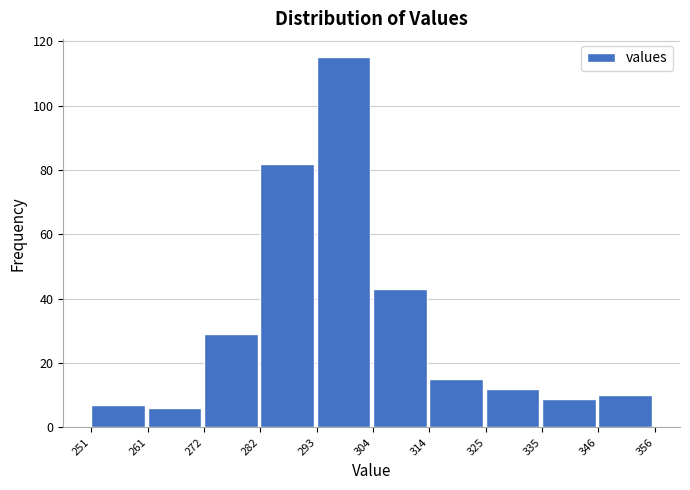

Reading left to right, transcribe this chart: for each bar, give the range it covers on the x-axis and its height. The values are not printed on the chart, so give them approximately, as read against the axis.

251 to 261: 8
261 to 272: 6
272 to 282: 30
282 to 293: 82
293 to 304: 116
304 to 314: 44
314 to 325: 16
325 to 335: 12
335 to 346: 10
346 to 356: 10